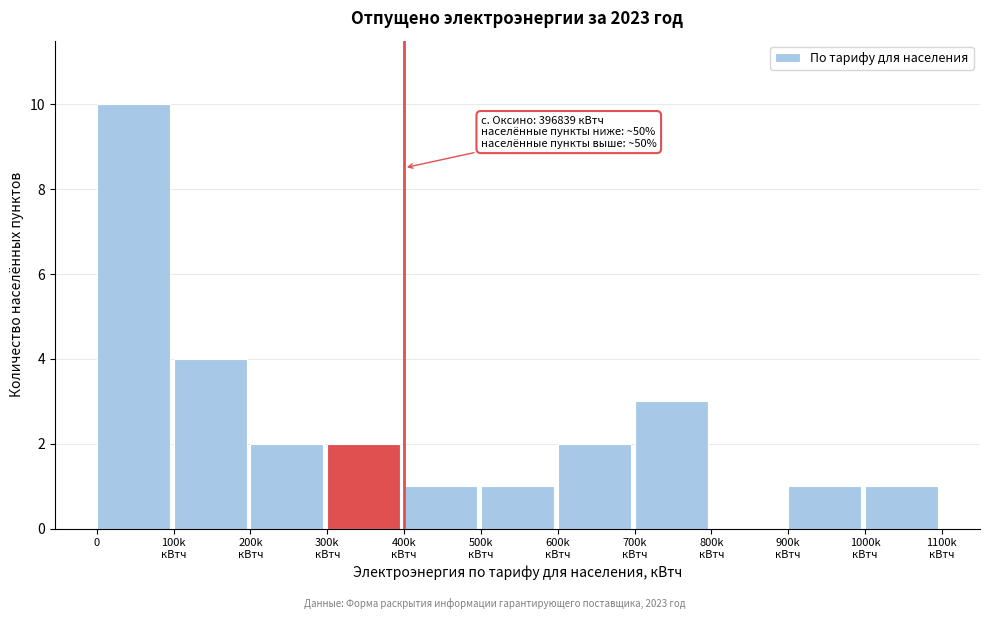

What is the greatest value displayed?

10